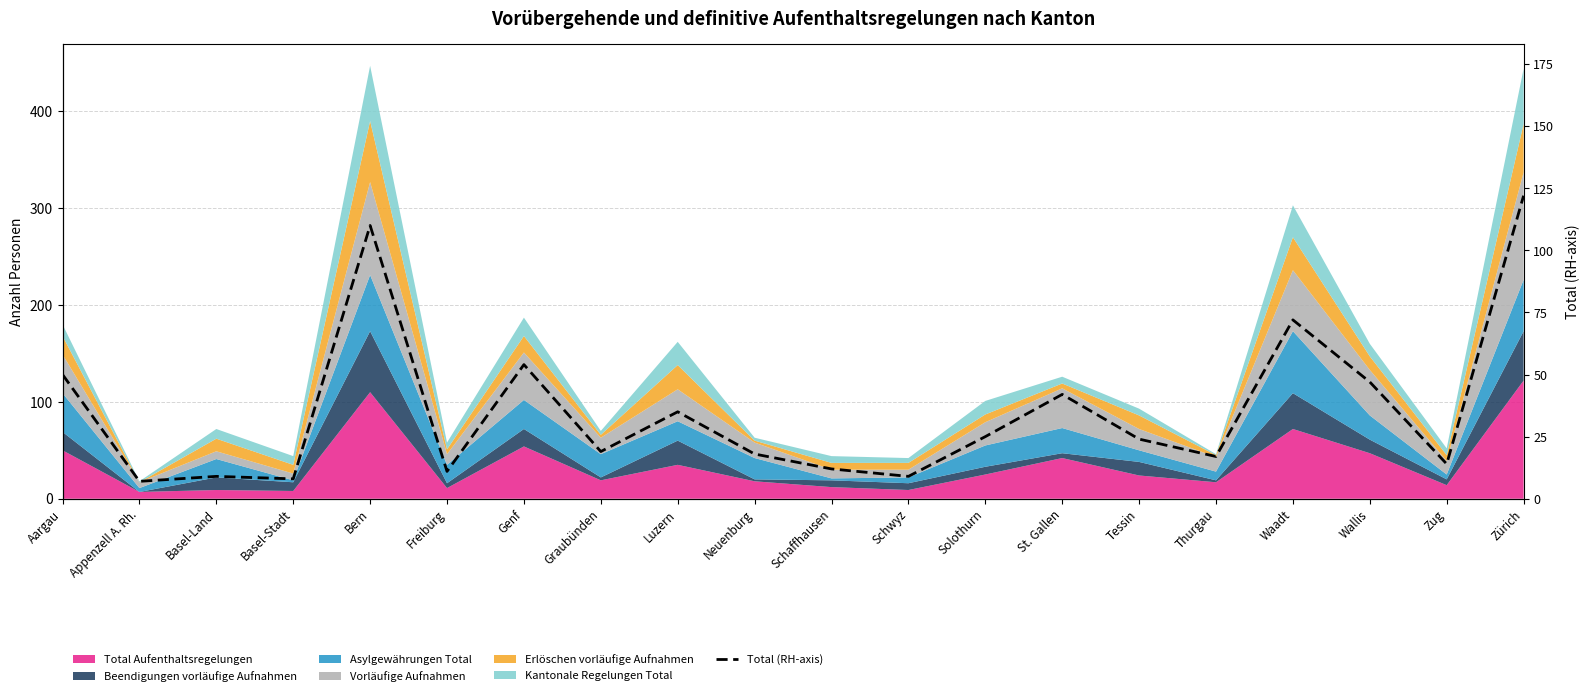

Which category has the lowest value across all series?

Appenzell A. Rh.